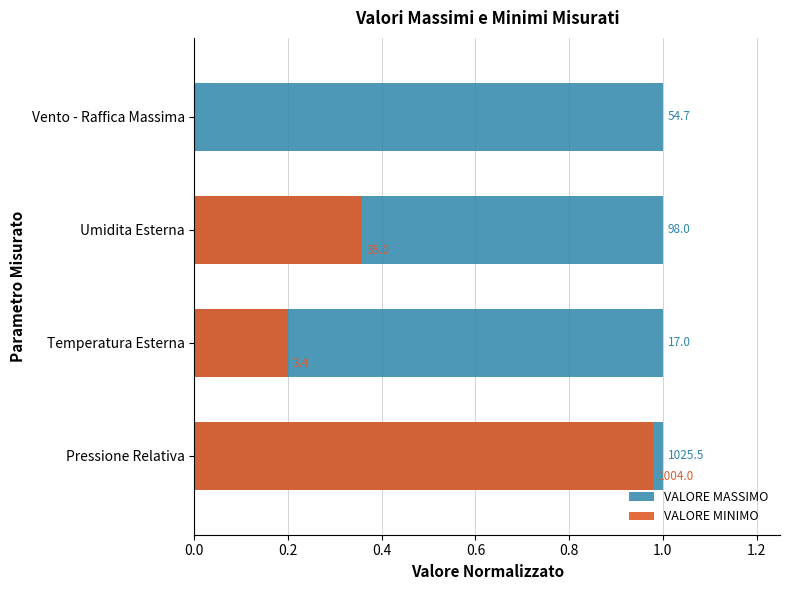

Is the value of VALORE MASSIMO at 0.2 greater than the value of VALORE MINIMO at 0.4?

Yes